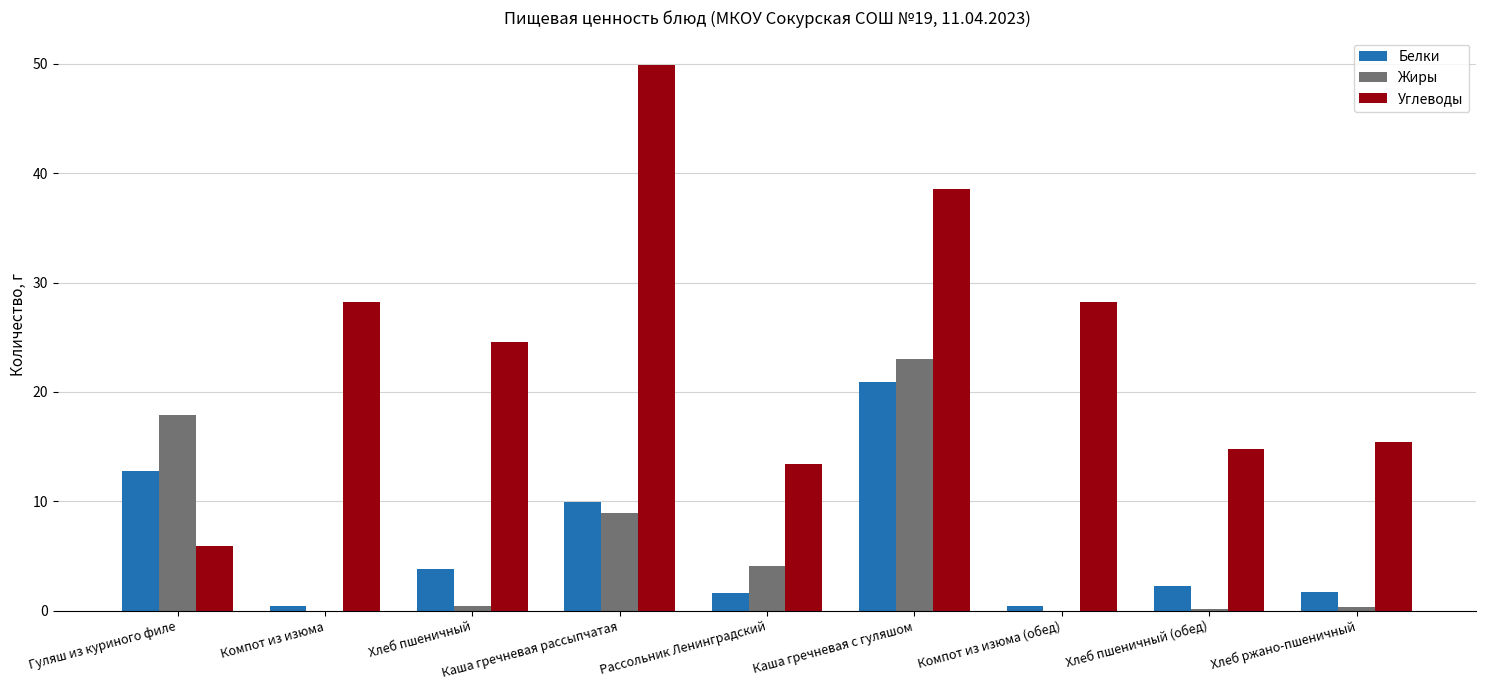

Where is Жиры nearest to the value 11?

Каша гречневая рассыпчатая